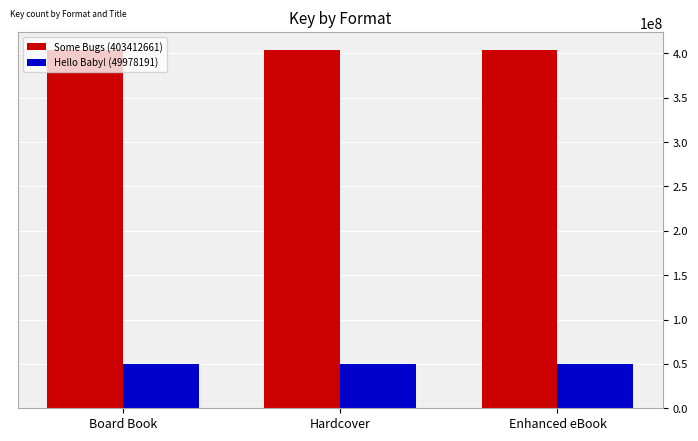

How many categories are shown in the chart?

3